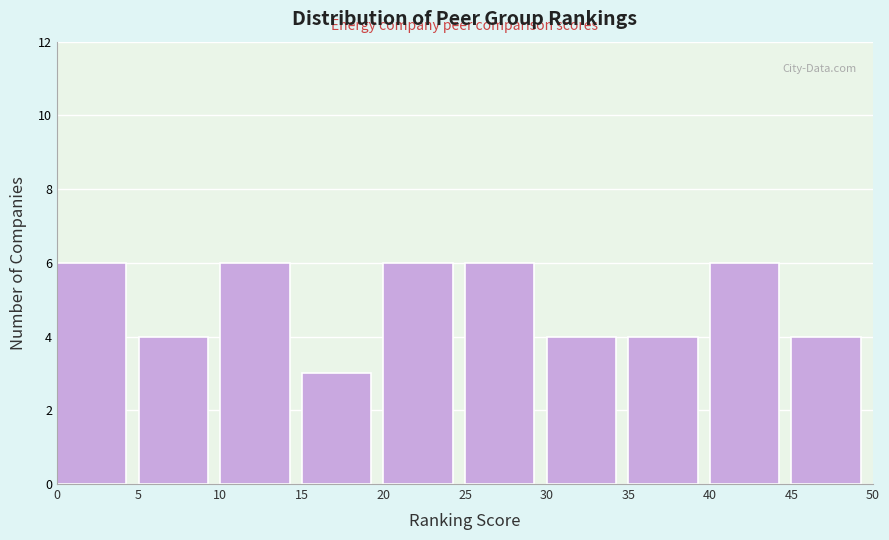

How tall is the bar that spans 40 to 45 on the x-axis? The values are not printed on the chart, so give them approximately, as read against the axis.

6